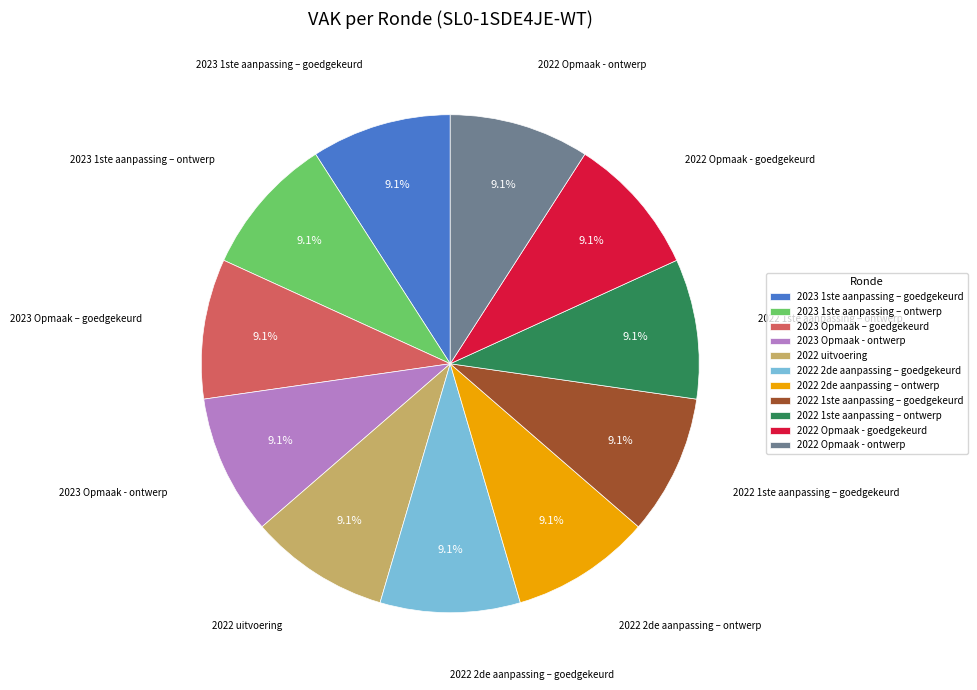

Does 2022 1ste aanpassing – goedgekeurd account for over 50% of the chart?

No